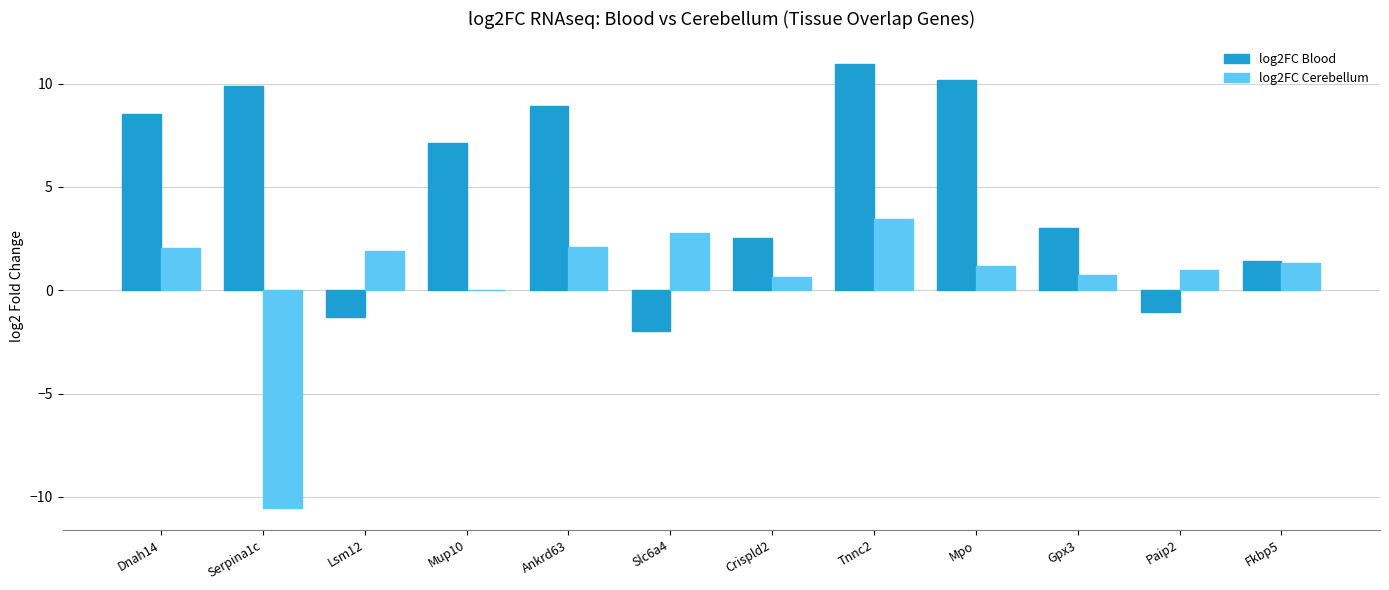

The value of log2FC Cerebellum at Mpo is 1.2. True or false?

True